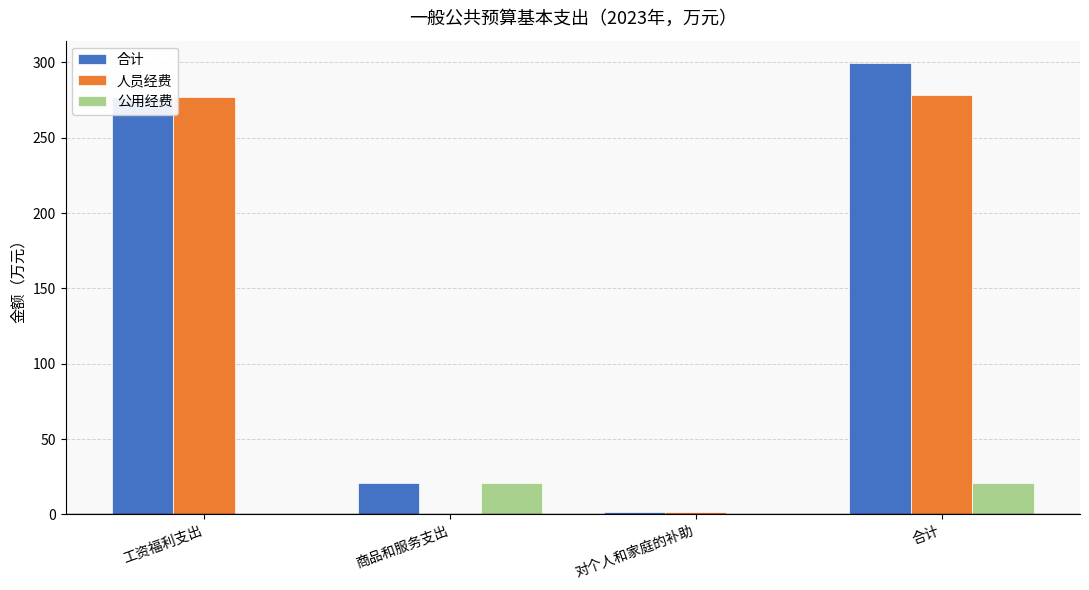

What is the sum of the 合计 values at 商品和服务支出 and 工资福利支出?

298.0